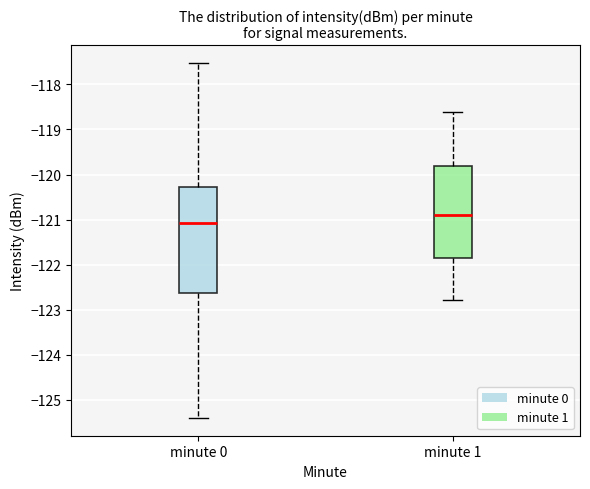

Reading left to right, transcribe this box plot: for each box, give where its median line is, the range the box spans, and where its two whiskers end, as read against the y-axis. The values are not printed on the chart, so give them approximately, as read against the axis.

minute 0: median -121.1, box -122.6 to -120.3, whiskers -125.4 to -117.5
minute 1: median -120.9, box -121.9 to -119.8, whiskers -122.8 to -118.6